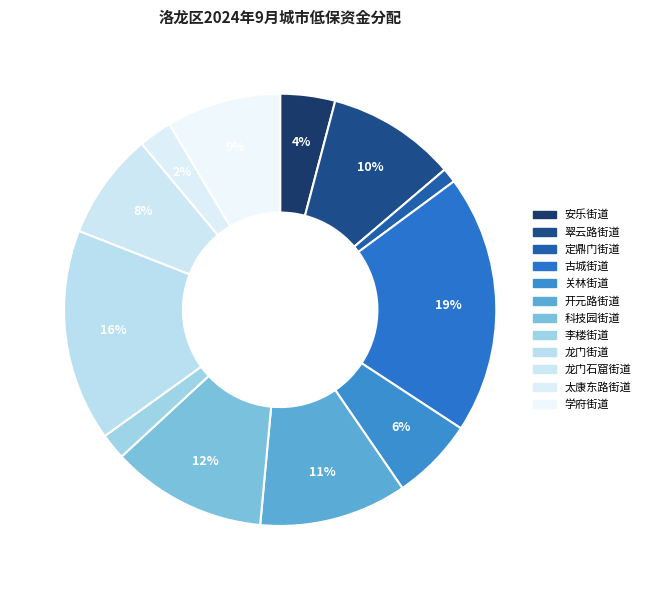

How many segments does this pie chart have?

12